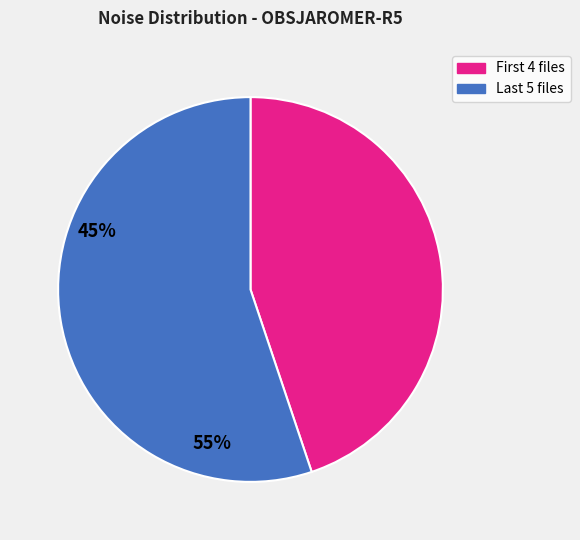

Does any single category account for the majority?

Yes